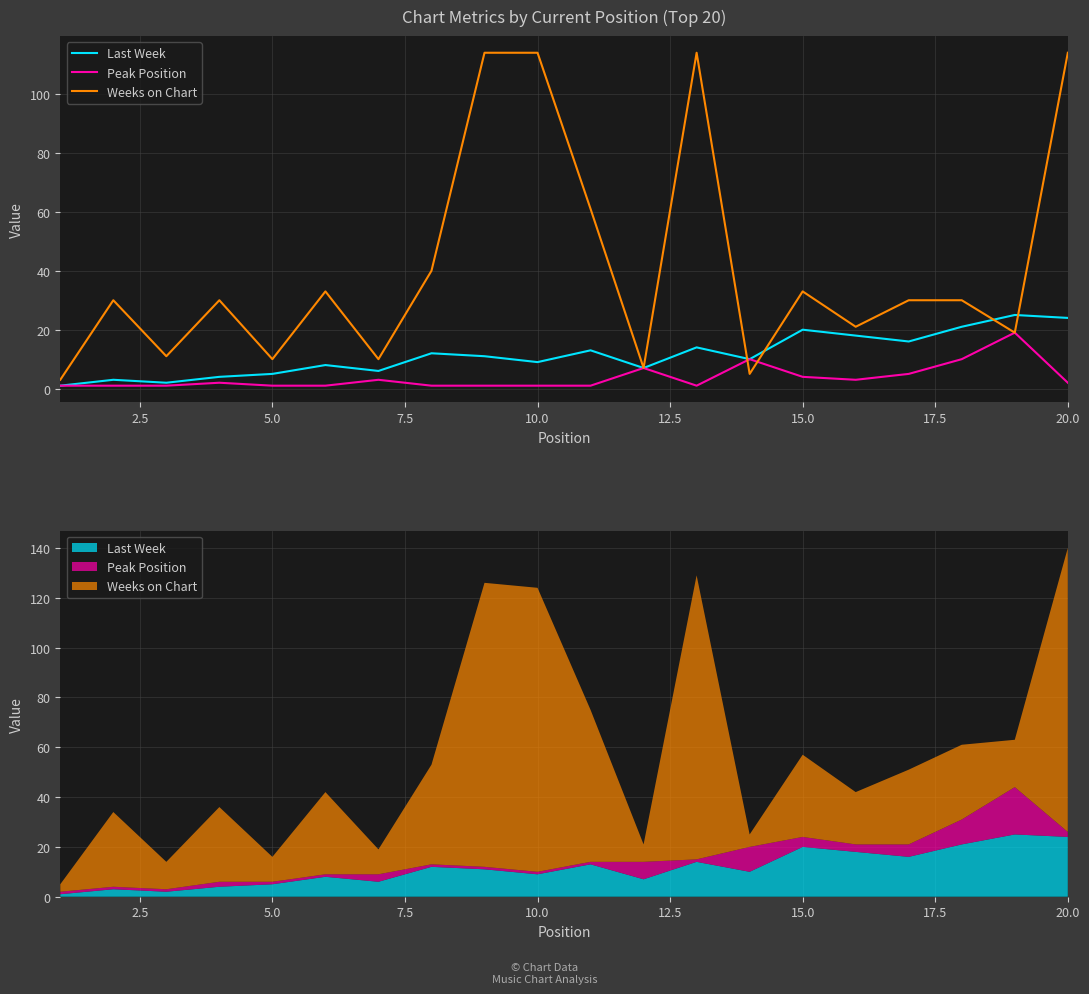

True or false: Last Week and Peak Position intersect in this chart.

False